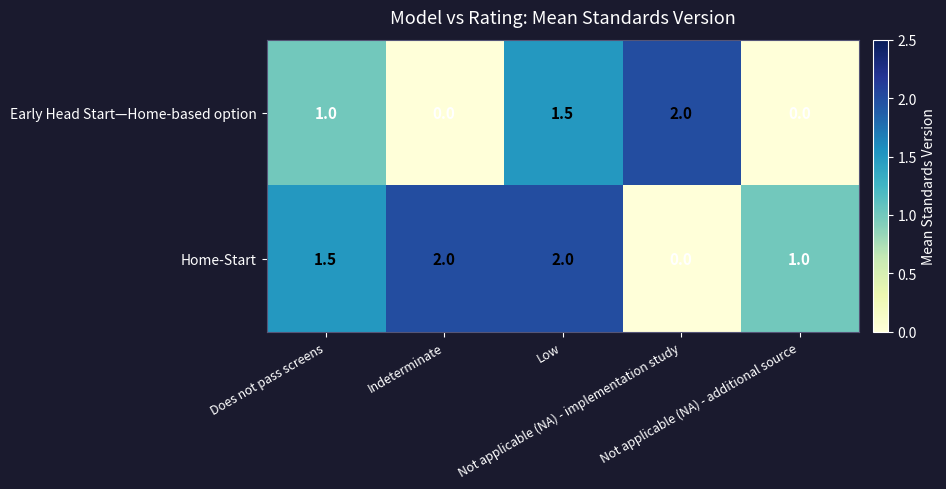

Rank the series by their average value, from lowest to highest.

Early Head Start—Home-based option, Home-Start